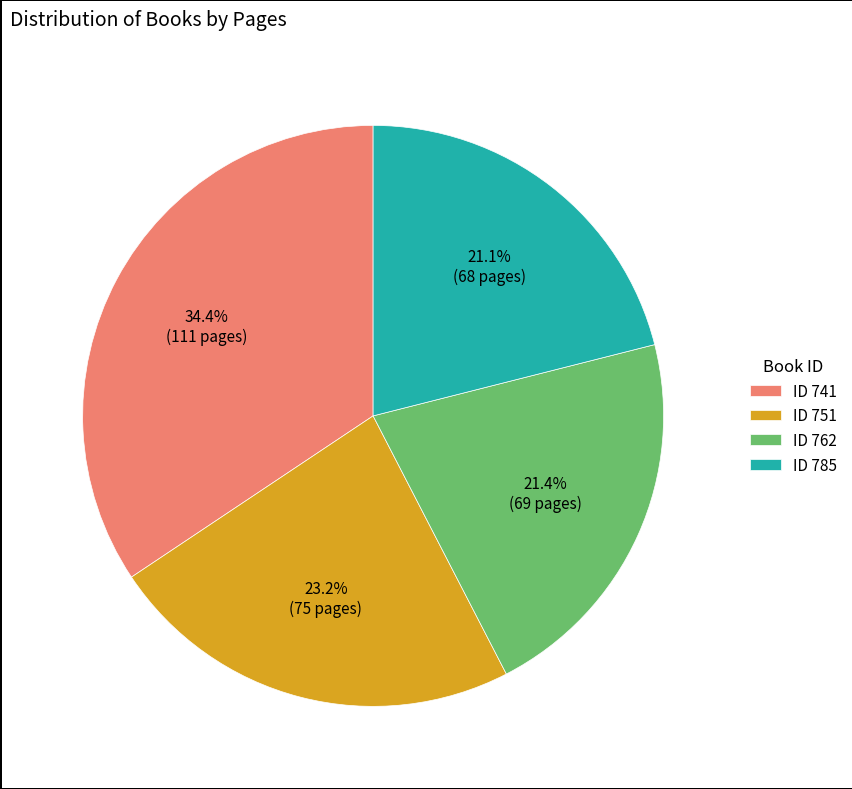

Which category has the biggest portion of the pie?

ID 741